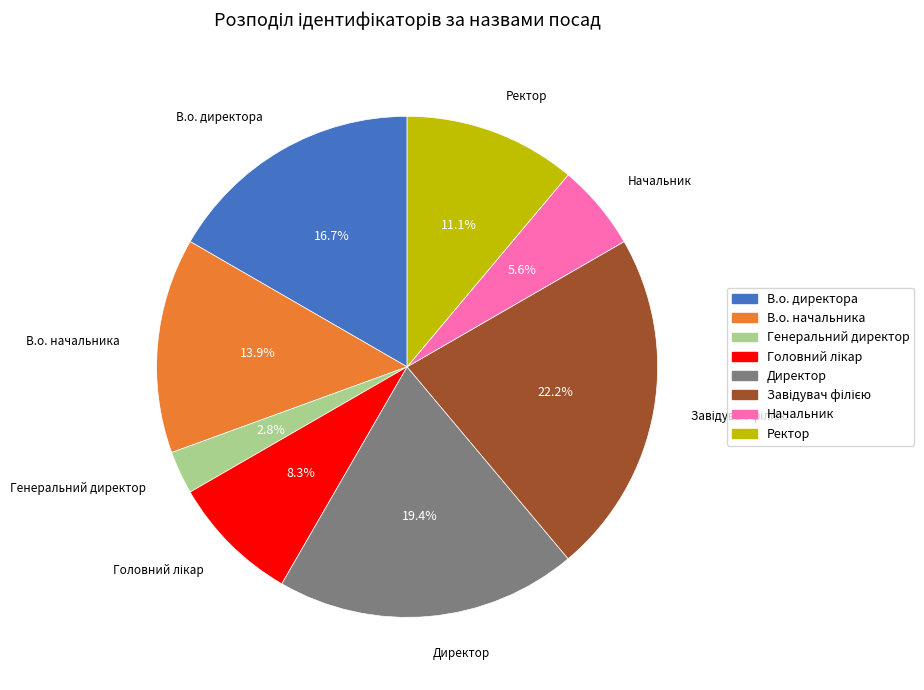

To the nearest percent, what is the average slice percentage?

12%